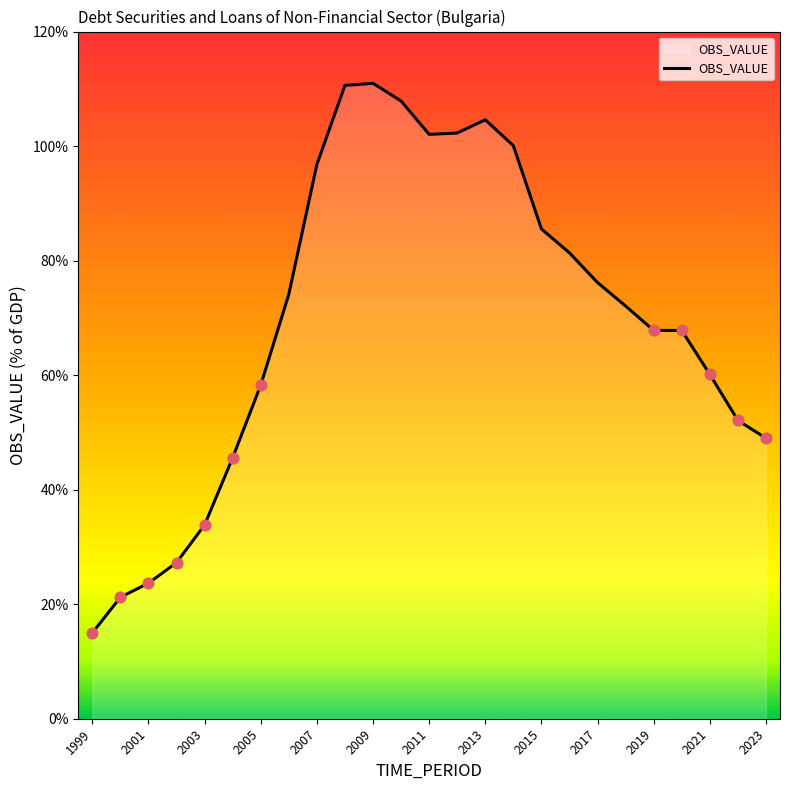

What is the minimum value shown in the chart?

15.0